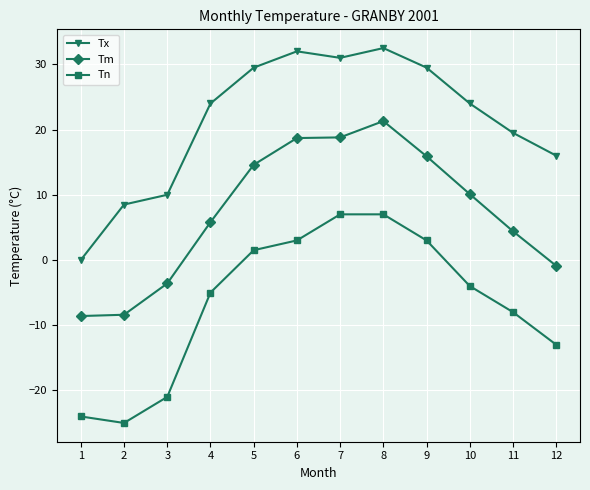

How many positive values does the Tm series have?

8